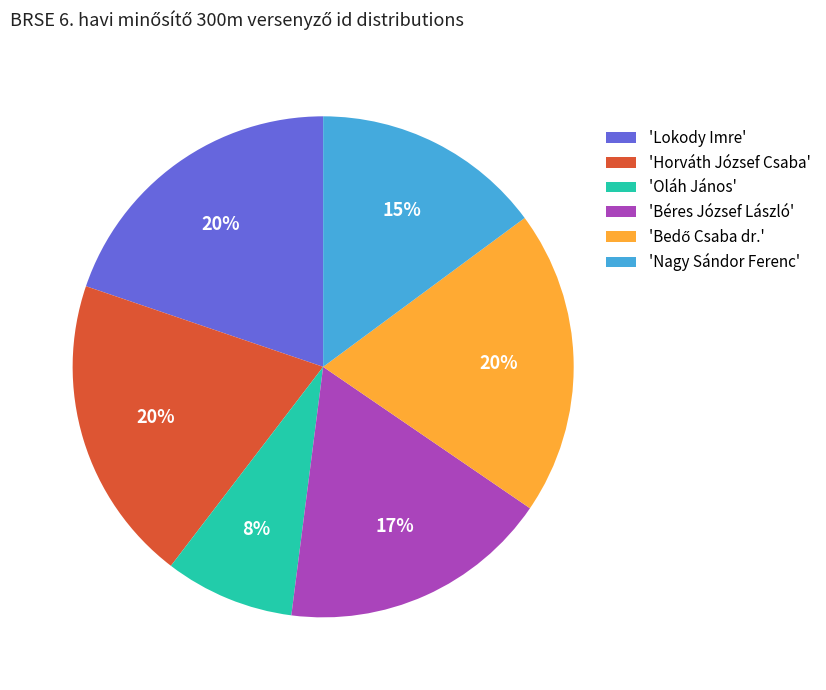

Combined, do 'Horváth József Csaba' and 'Béres József László' account for over 50%?

No